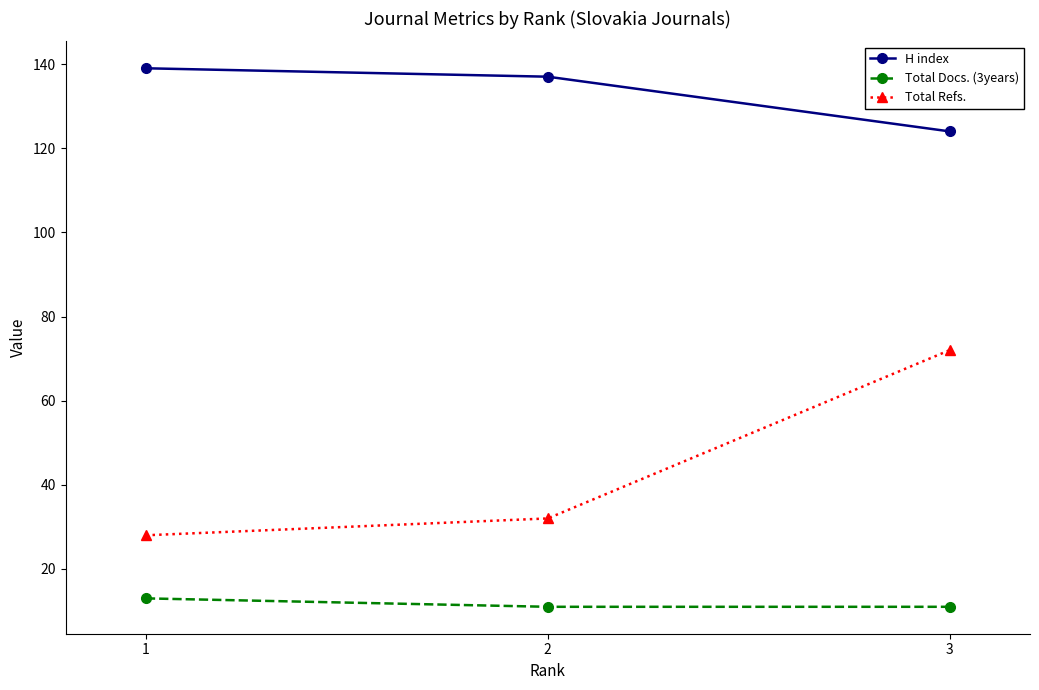

What is the value of the H index point at the 1st from the left?

139